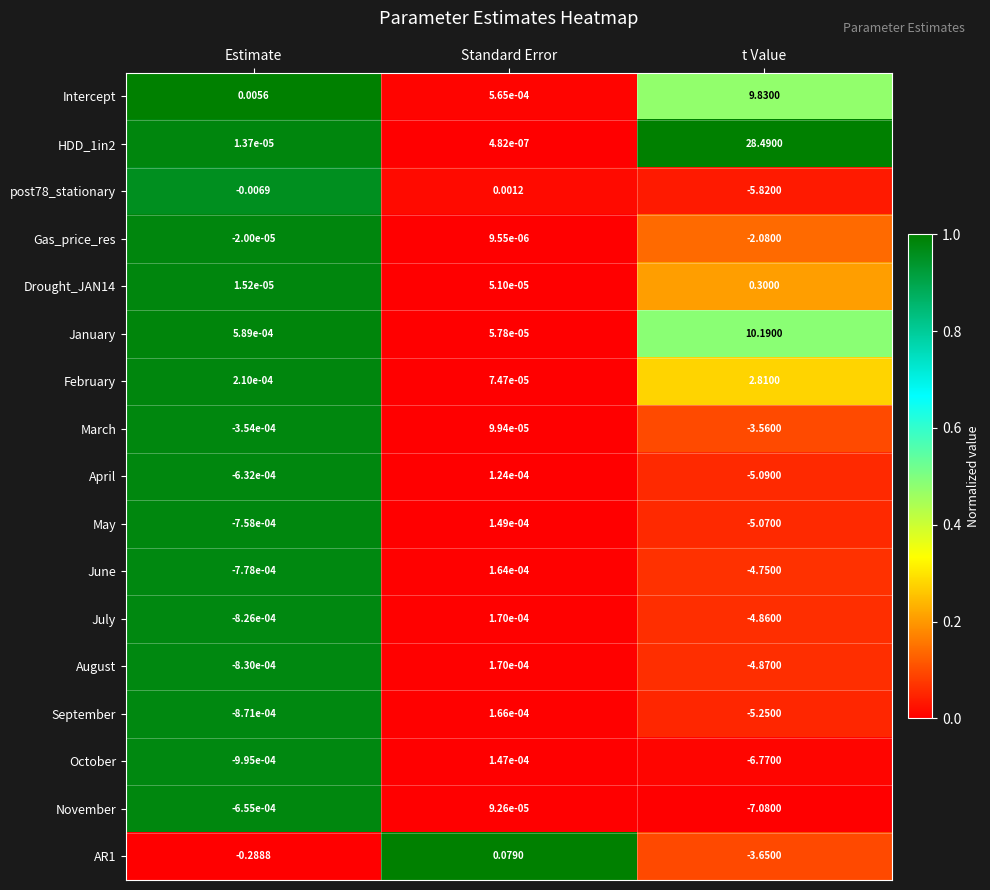

At which label is May closest to -2?

Estimate